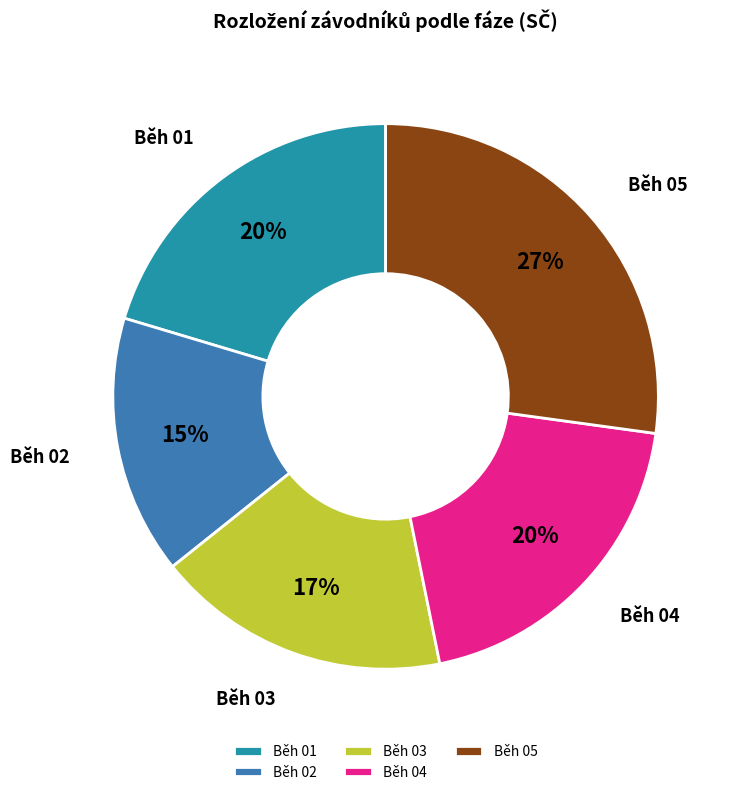

How many slices are in this pie chart?

5